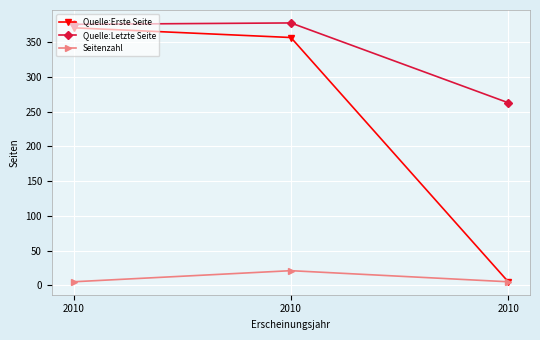

Count the number of data series in this chart.

3